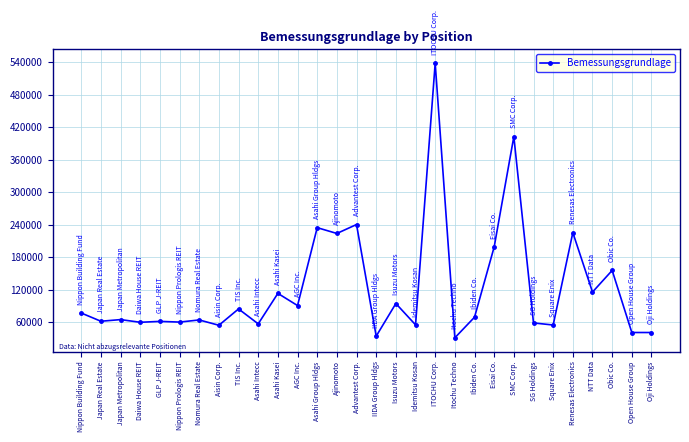

True or false: there are more than 1 points higher than both neighbors.

True